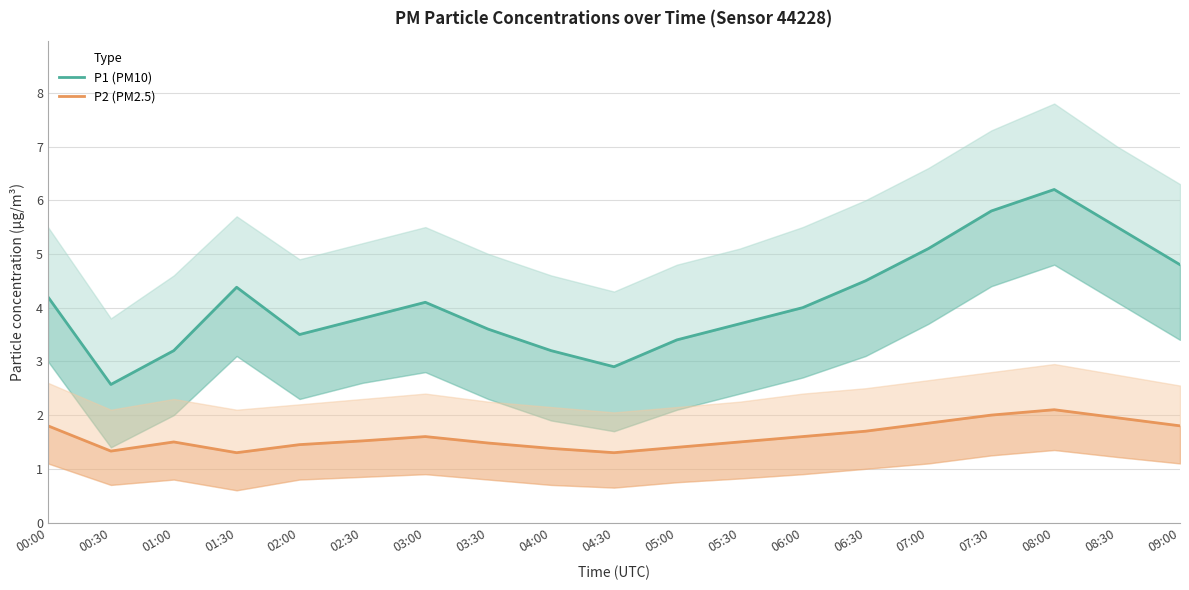

Which series has the largest range (max minus min)?

P1 (PM10)